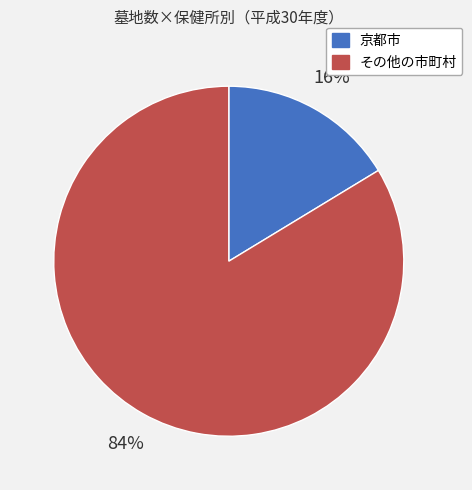

Which slice is the smallest?

京都市